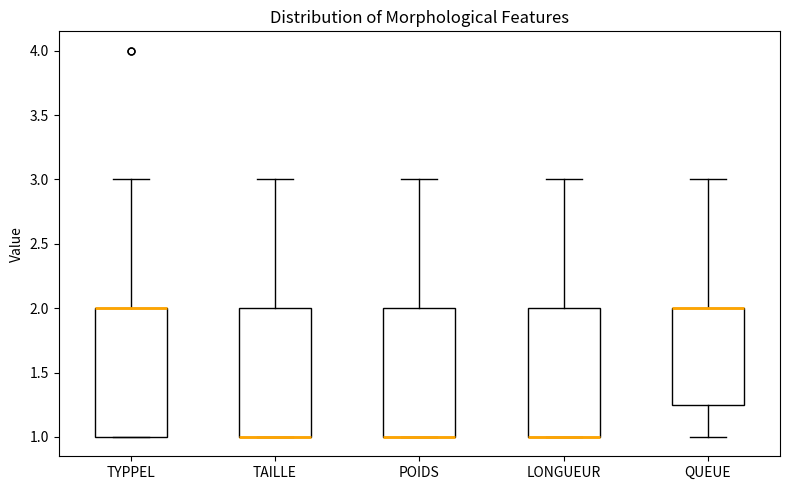

Reading left to right, read every box against the y-axis: the position of its median line, the range the box covers, and the ends of its whiskers. The values are not printed on the chart, so give them approximately, as read against the axis.

TYPPEL: median 2.00 (drawn on the box's upper edge), box 1.00 to 2.00, whiskers 1.00 to 3.00
TAILLE: median 1.00 (drawn on the box's lower edge), box 1.00 to 2.00, whiskers 1.00 to 3.00
POIDS: median 1.00 (drawn on the box's lower edge), box 1.00 to 2.00, whiskers 1.00 to 3.00
LONGUEUR: median 1.00 (drawn on the box's lower edge), box 1.00 to 2.00, whiskers 1.00 to 3.00
QUEUE: median 2.00 (drawn on the box's upper edge), box 1.25 to 2.00, whiskers 1.00 to 3.00